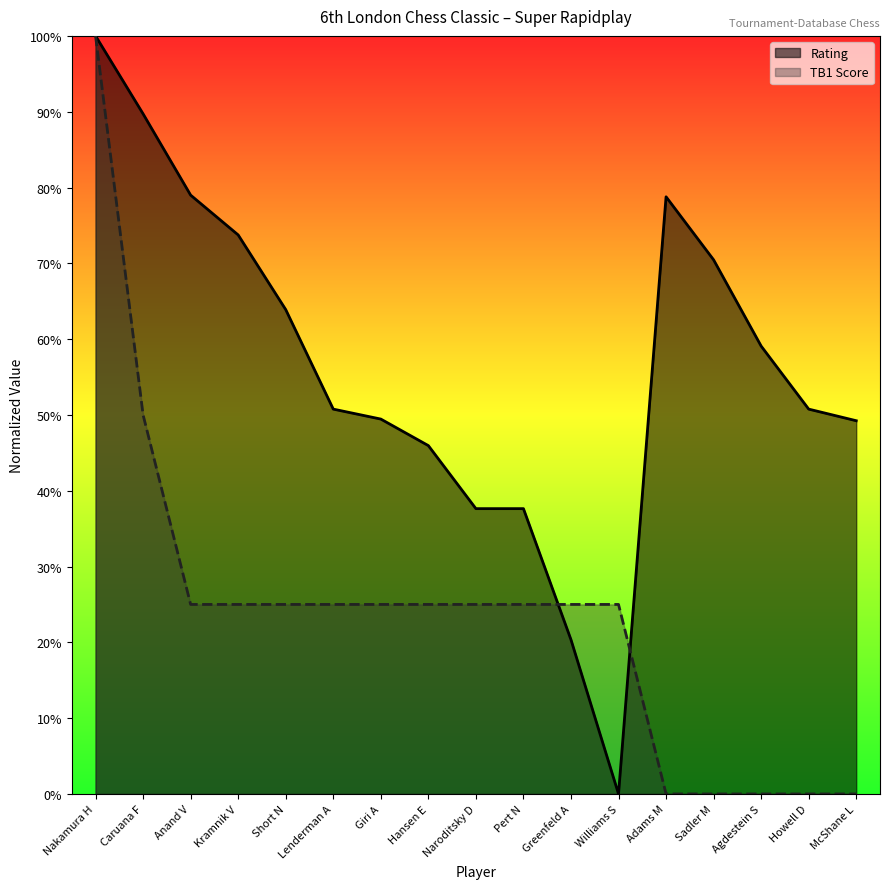

Between Sadler M and Caruana F, which is larger?

Caruana F